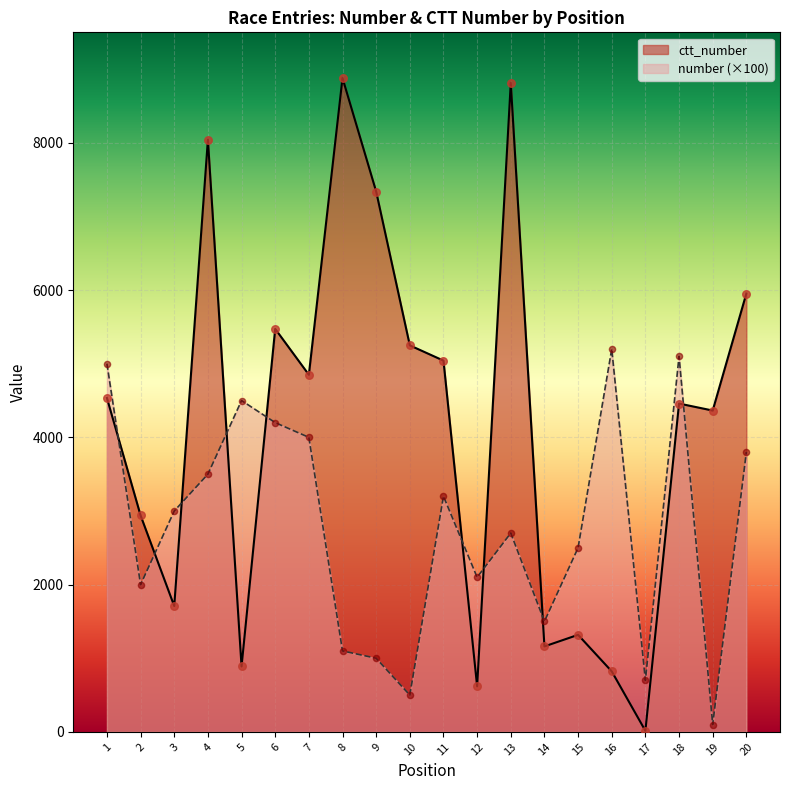

Which series reaches the maximum Y coordinate?

ctt_number